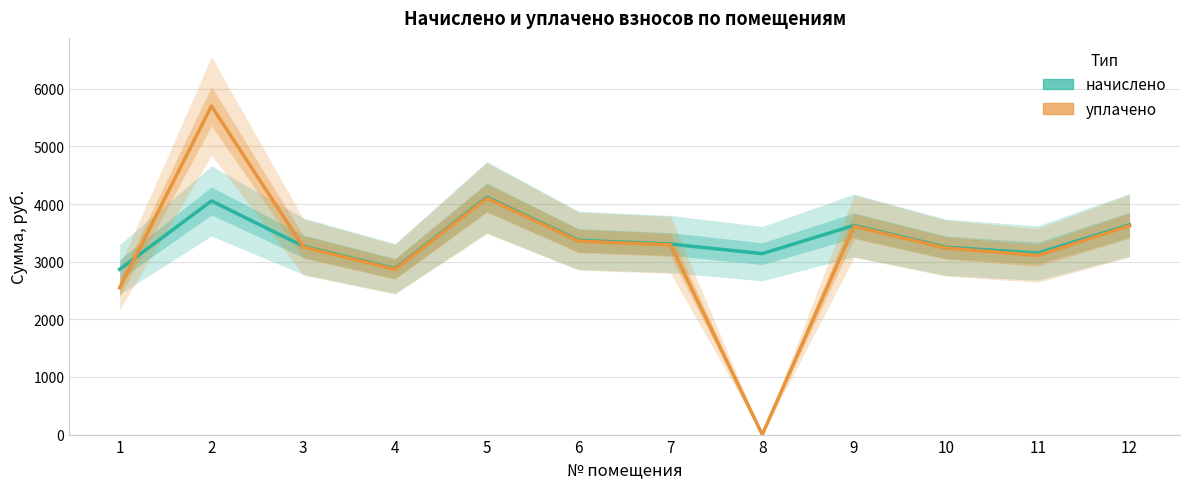

Rank the series by their maximum value, from lowest to highest.

начислено, уплачено